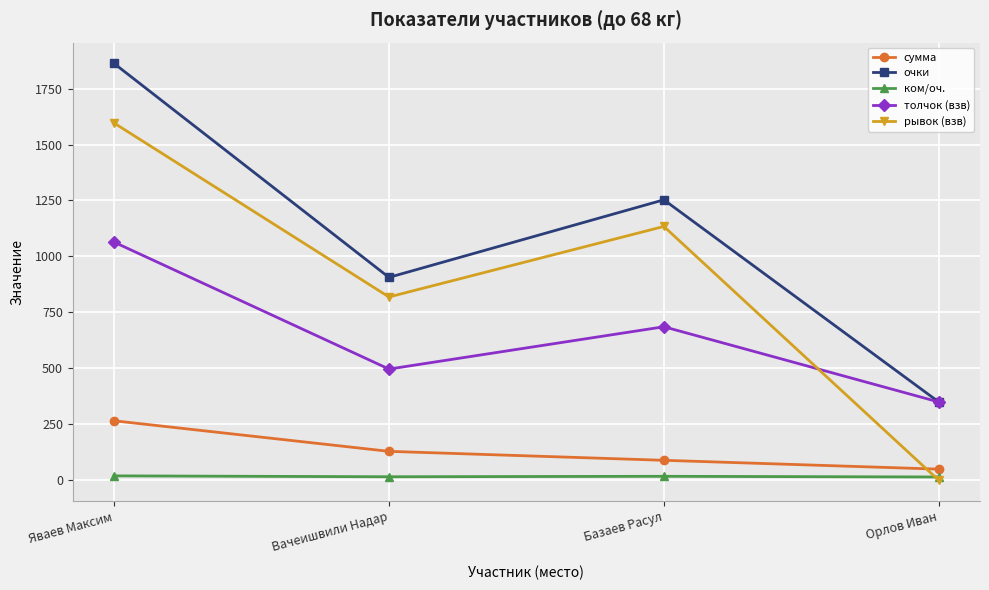

At which category is the sum across all series the highest?

Яваев Максим